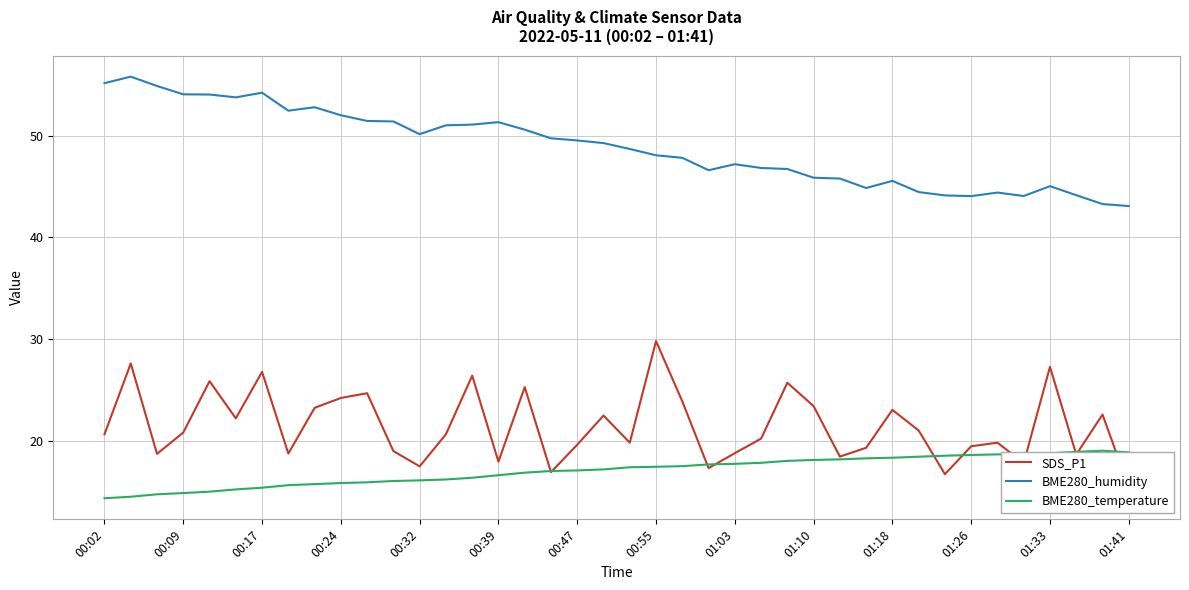

At which label does BME280_humidity first exceed 49?

00:02